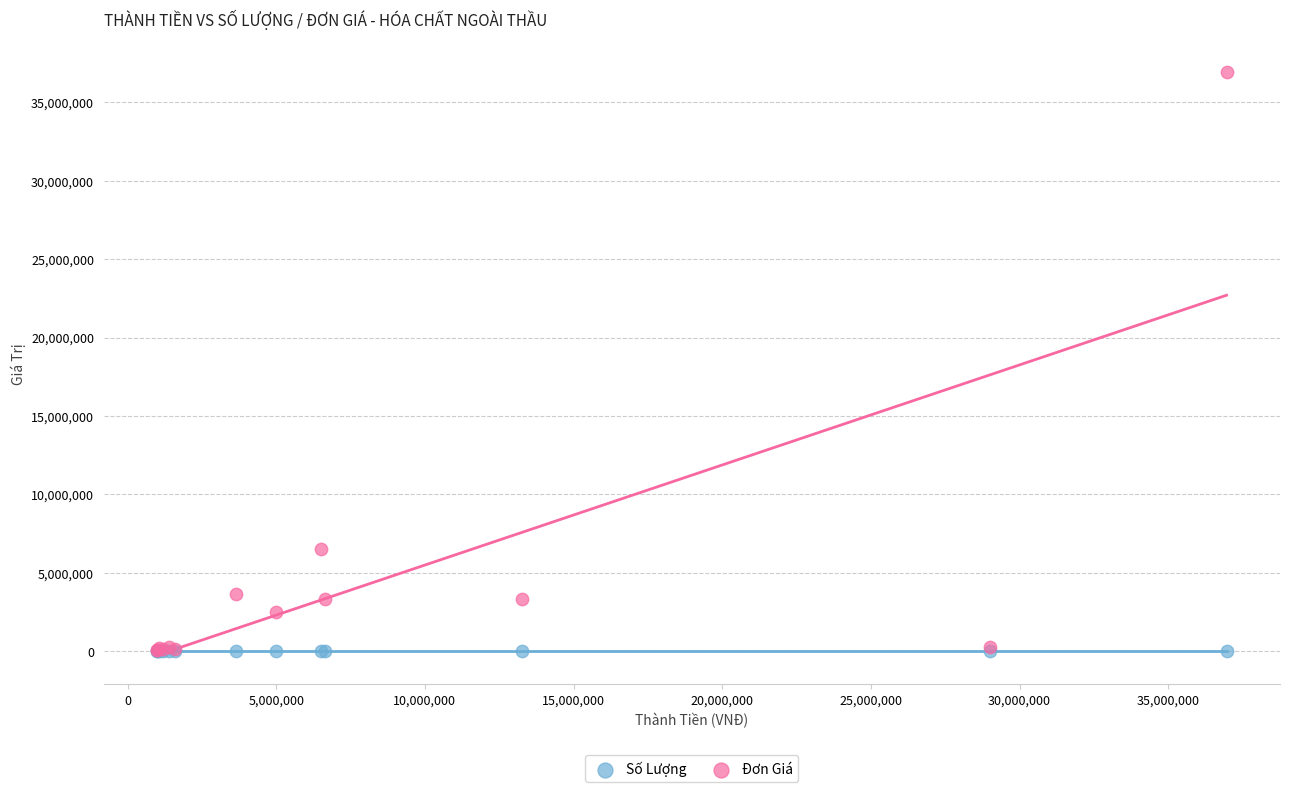

What are all the series names shown in the legend?

Số Lượng, Đơn Giá